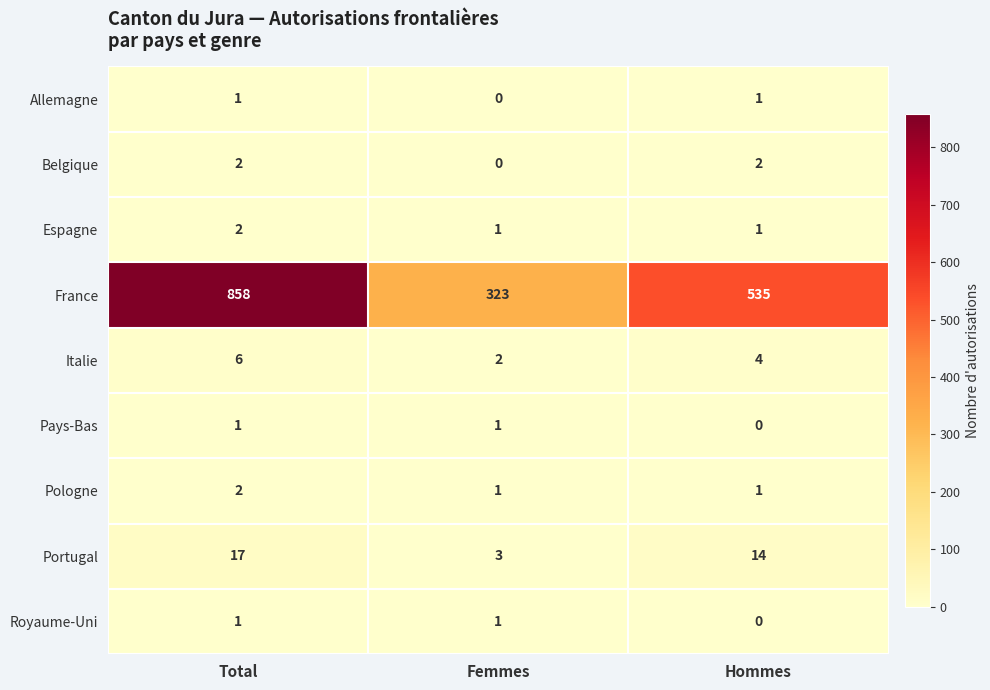

What is the maximum value for Portugal?

17